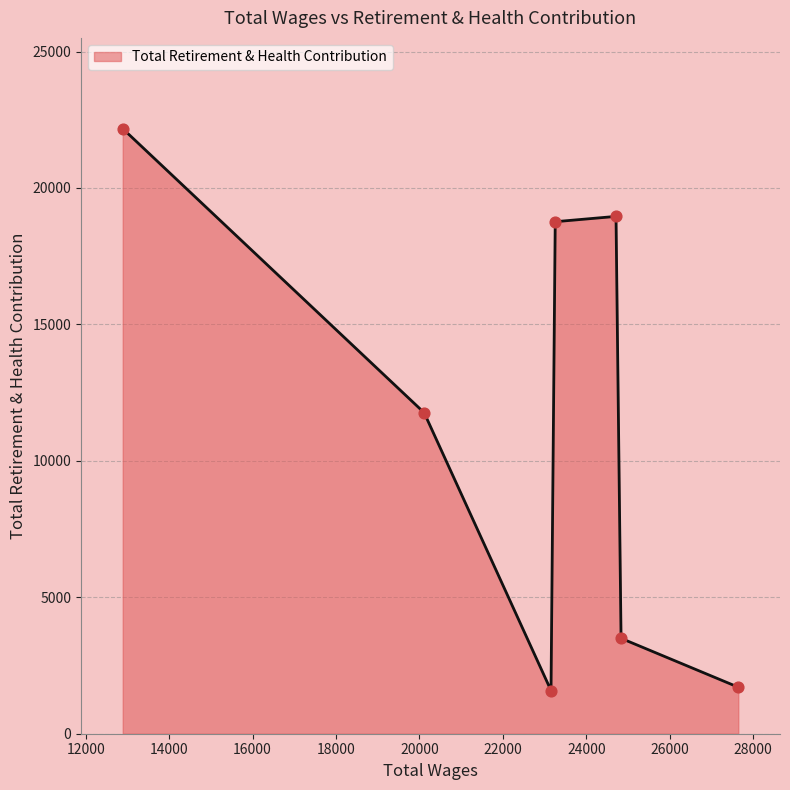

What is the sum of all values?

78442